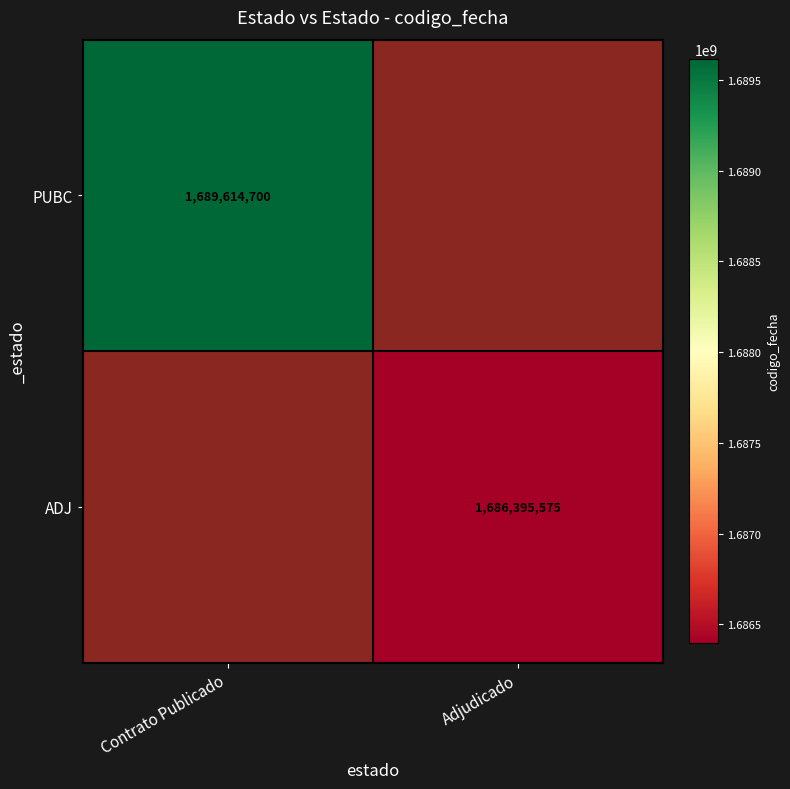

True or false: ADJ has a value of 850420175 at Adjudicado.

False